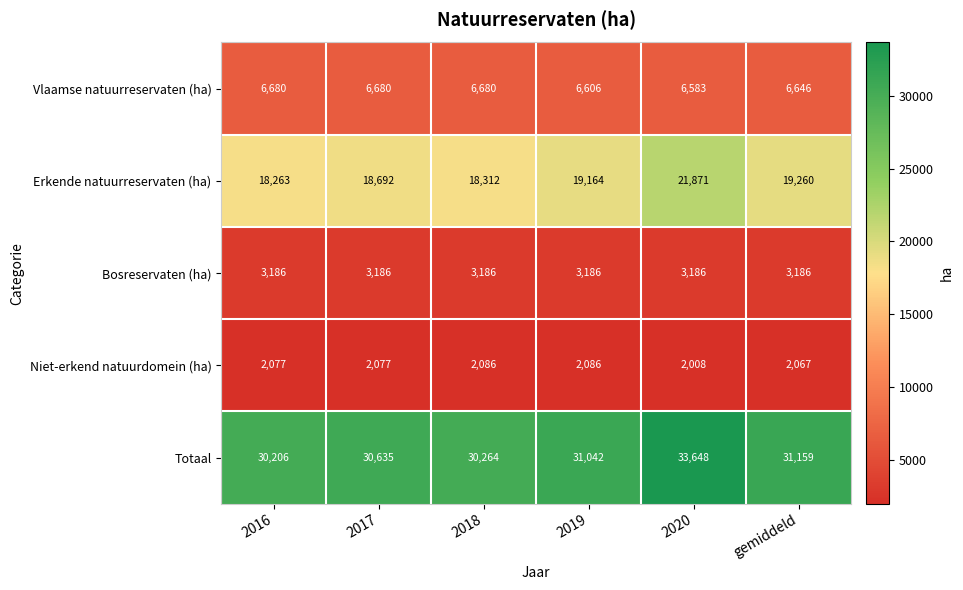

The value of Niet-erkend natuurdomein (ha) at 2016 is 3511. True or false?

False